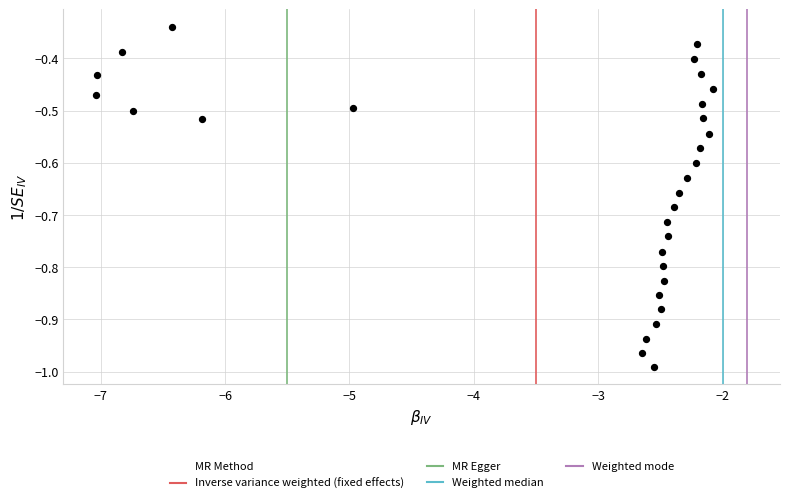

What is the range of Y values (max minus min)?

0.7